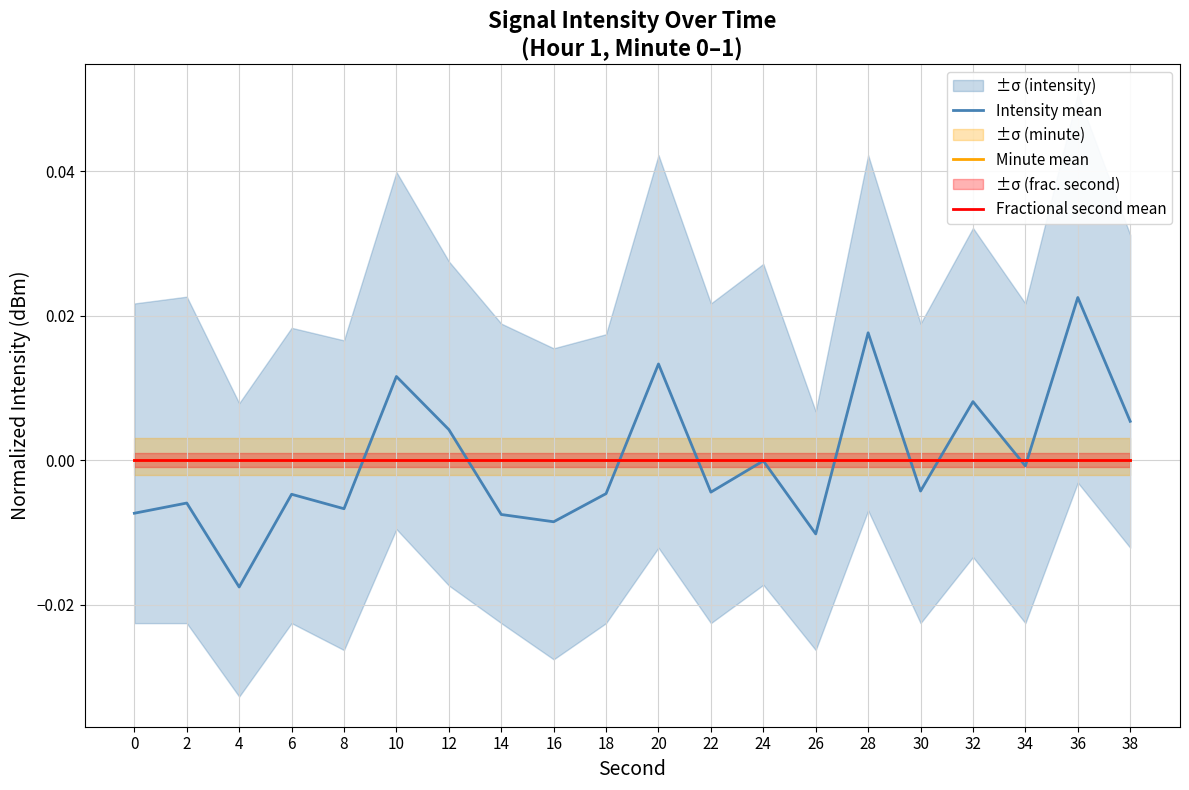

True or false: Minute mean and Fractional second mean cross at least once.

False